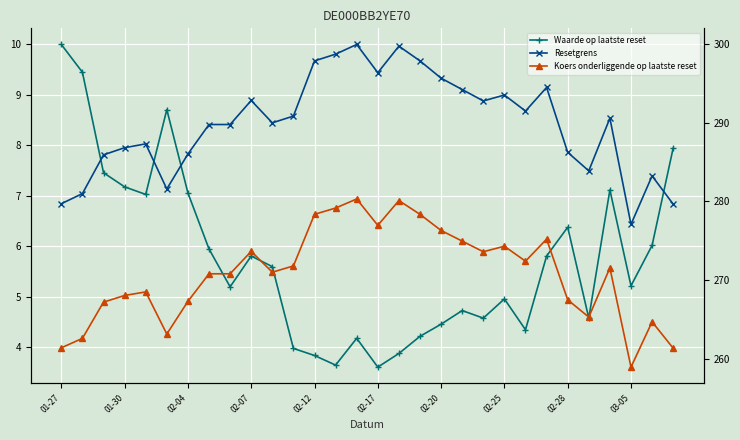

What is the difference between the maximum and second lowest values in the Waarde op laatste reset series?

6.3